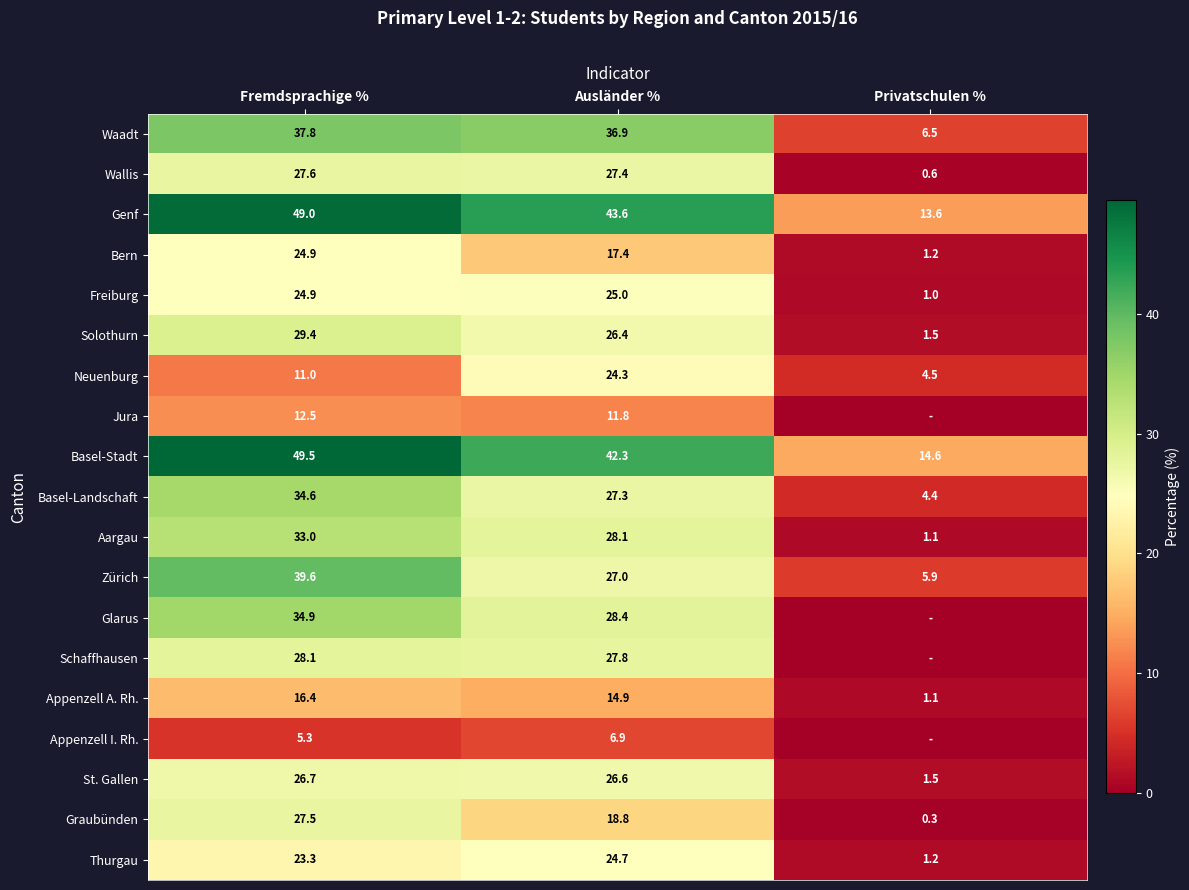

True or false: Basel-Stadt has a value of 68.5 at Fremdsprachige %.

False